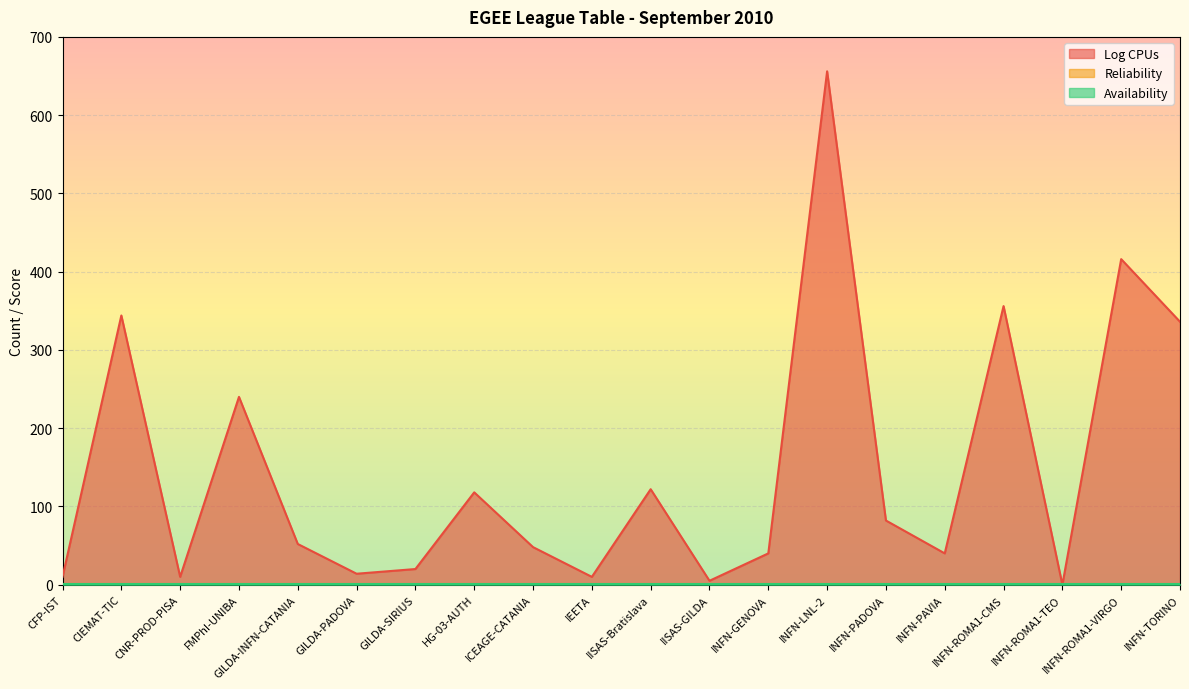

Is the value of Reliability at GILDA-INFN-CATANIA greater than the value of Availability at INFN-ROMA1-VIRGO?

No